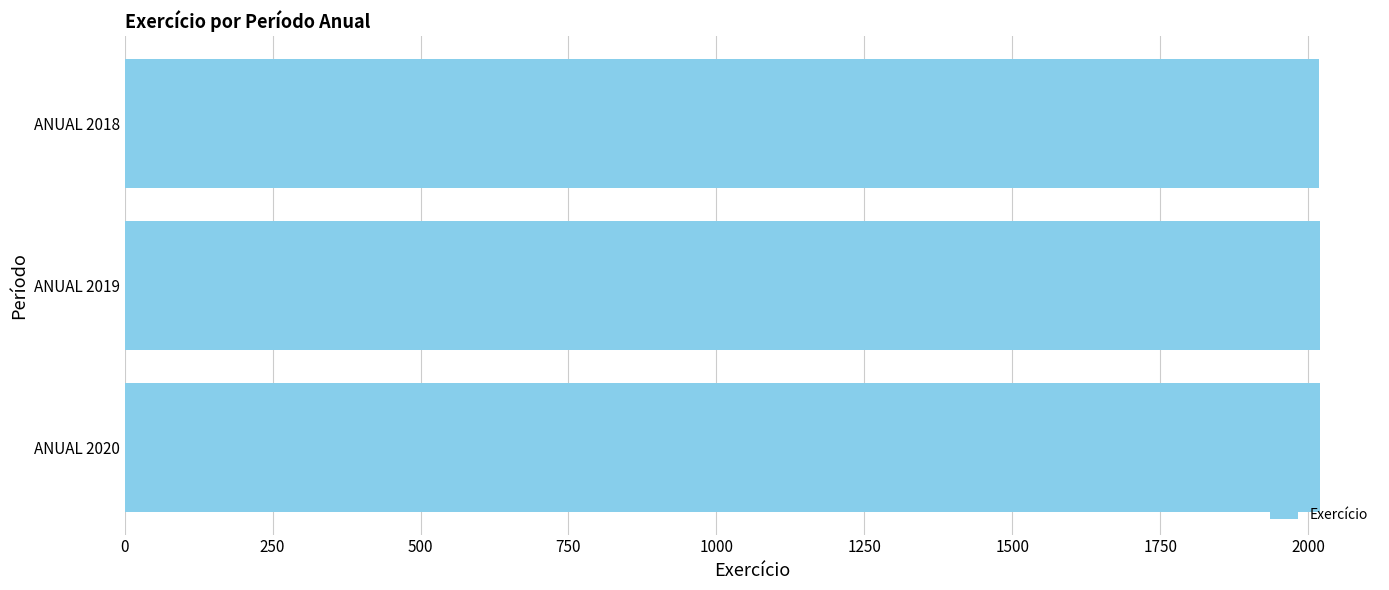

What is the smallest value displayed?

2018